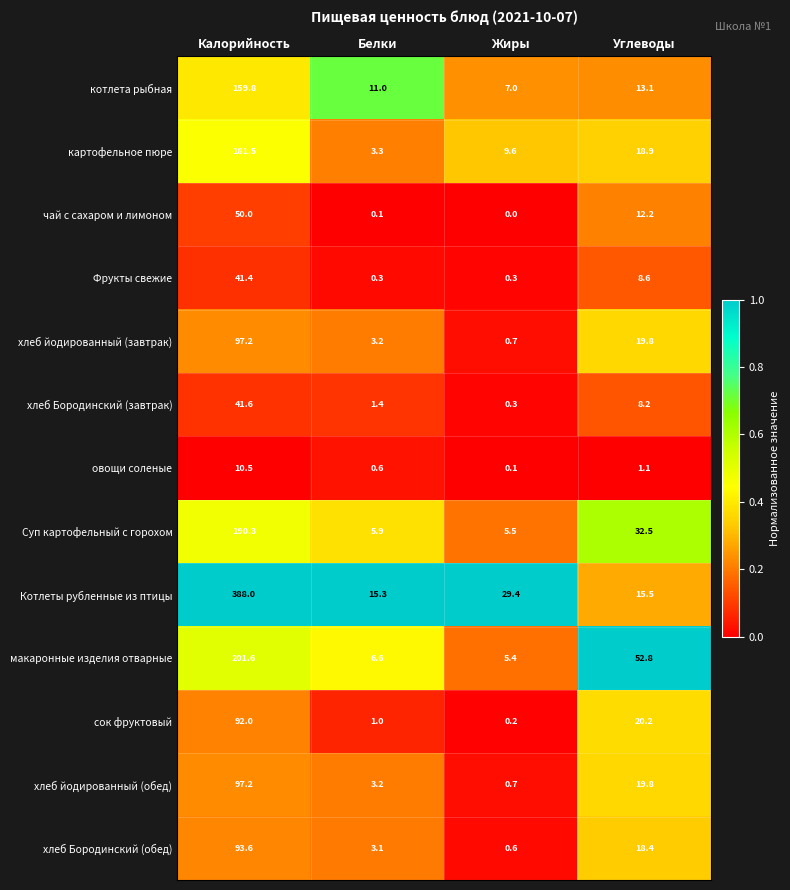

Is it true that хлеб Бородинский (обед) equals 3.1 at Белки?

True